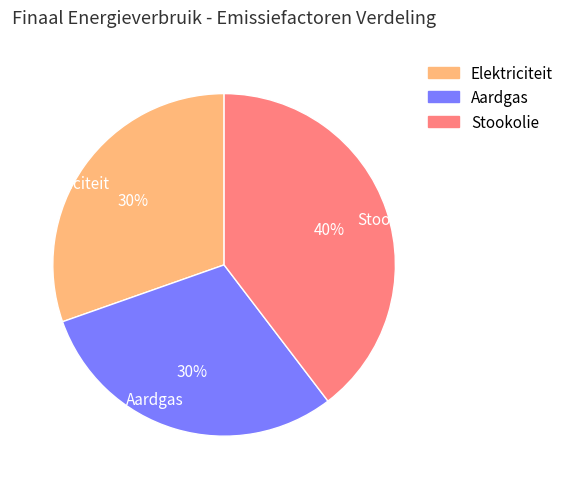

Which has a higher value, Stookolie or Elektriciteit?

Stookolie